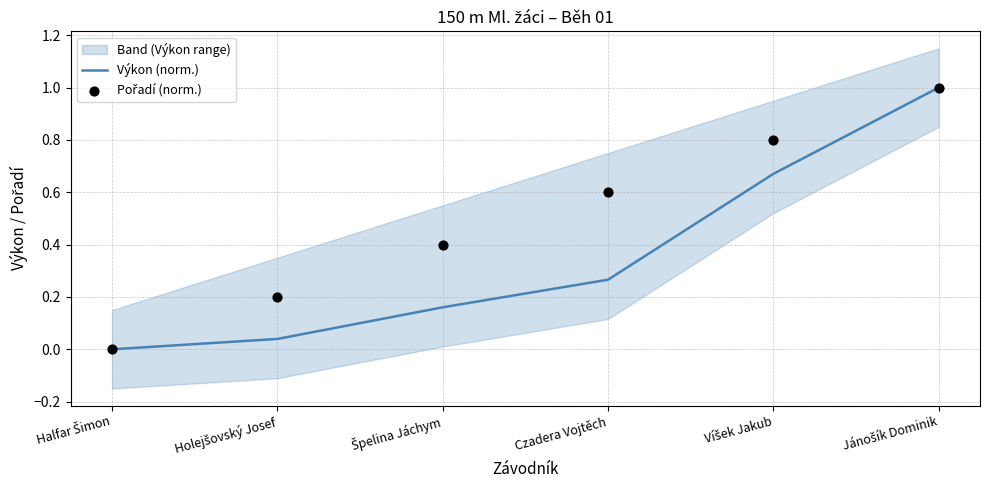

The value of Výkon (norm.) at Czadera Vojtěch is 0.1. True or false?

False